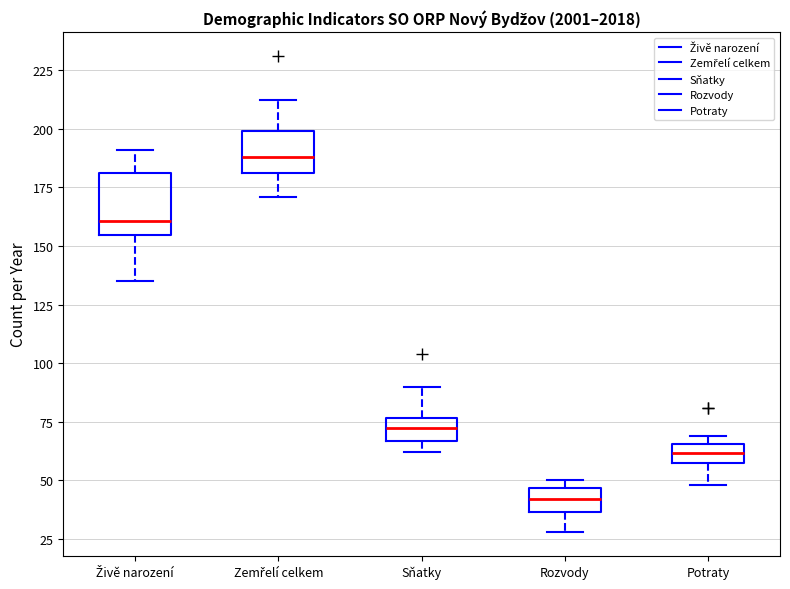

Which box's median line is the lowest?

Rozvody